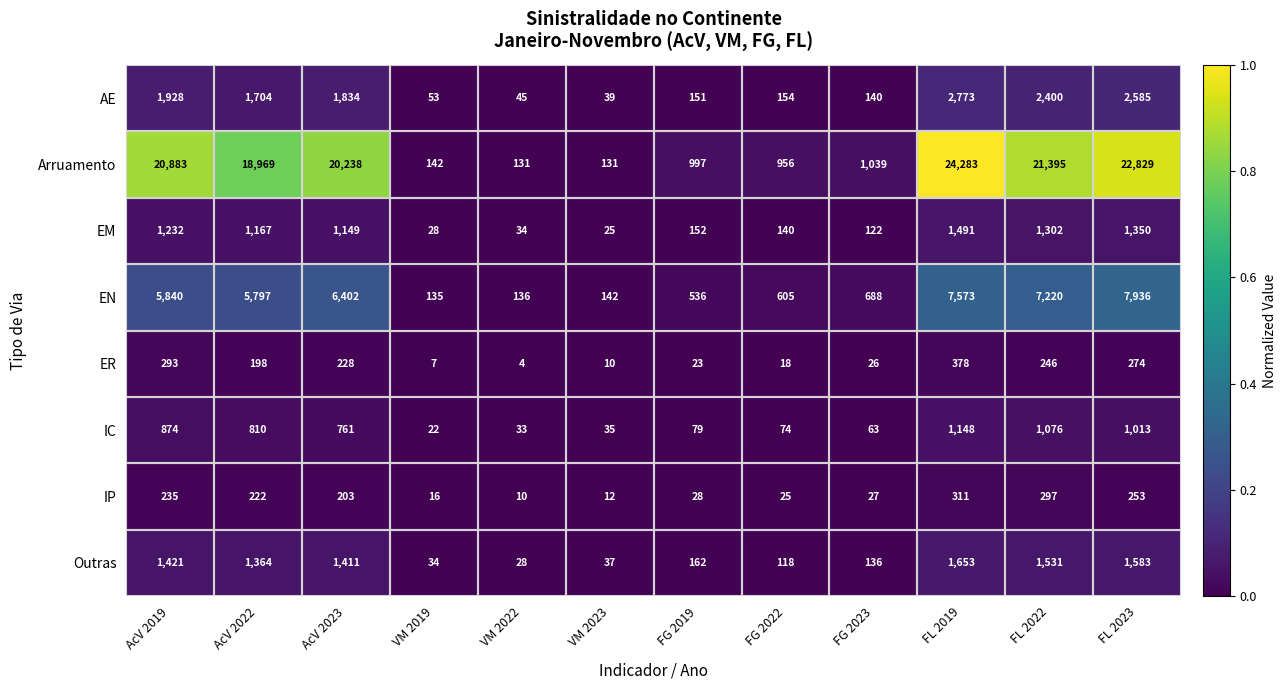

At which category is the sum across all series the highest?

FL 2019